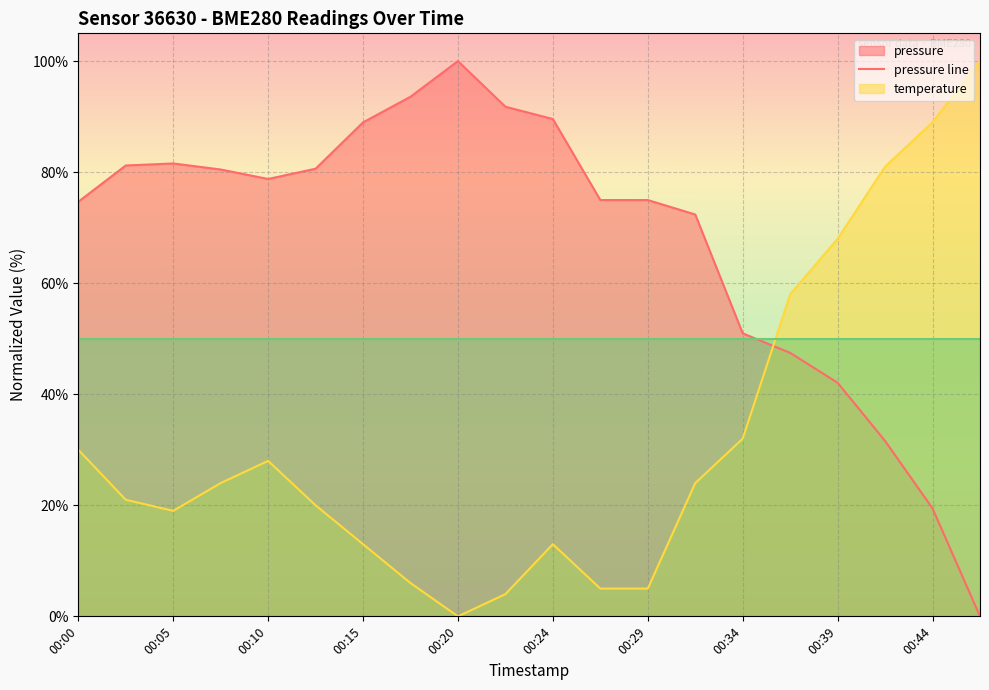

True or false: pressure line and temperature line cross at least once.

True